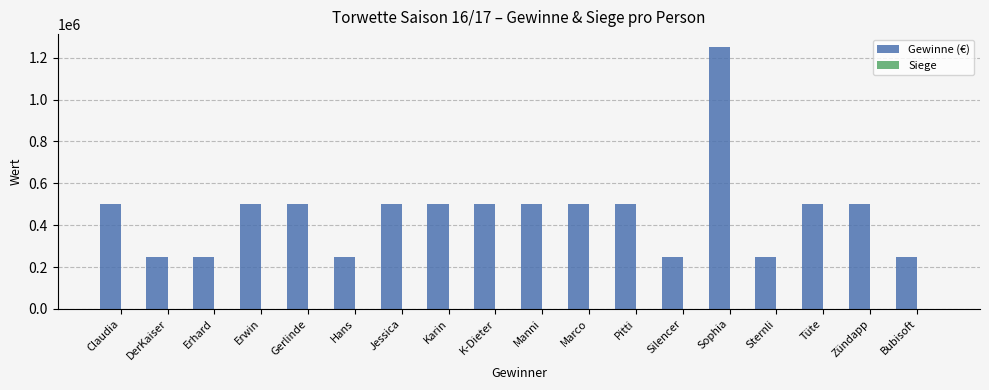

What is the sum of all Gewinne (€) values?

8250000